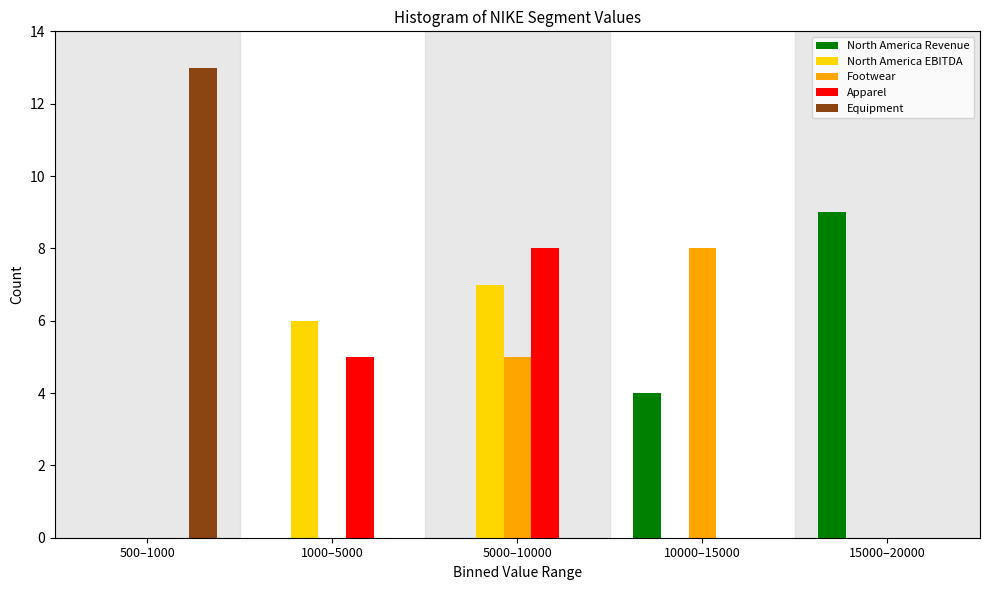

Reading right to left, what are all the values shown in this chart?

North America Revenue: 15000–20000=9	10000–15000=4	5000–10000=0	1000–5000=0	500–1000=0
North America EBITDA: 15000–20000=0	10000–15000=0	5000–10000=7	1000–5000=6	500–1000=0
Footwear: 15000–20000=0	10000–15000=8	5000–10000=5	1000–5000=0	500–1000=0
Apparel: 15000–20000=0	10000–15000=0	5000–10000=8	1000–5000=5	500–1000=0
Equipment: 15000–20000=0	10000–15000=0	5000–10000=0	1000–5000=0	500–1000=13